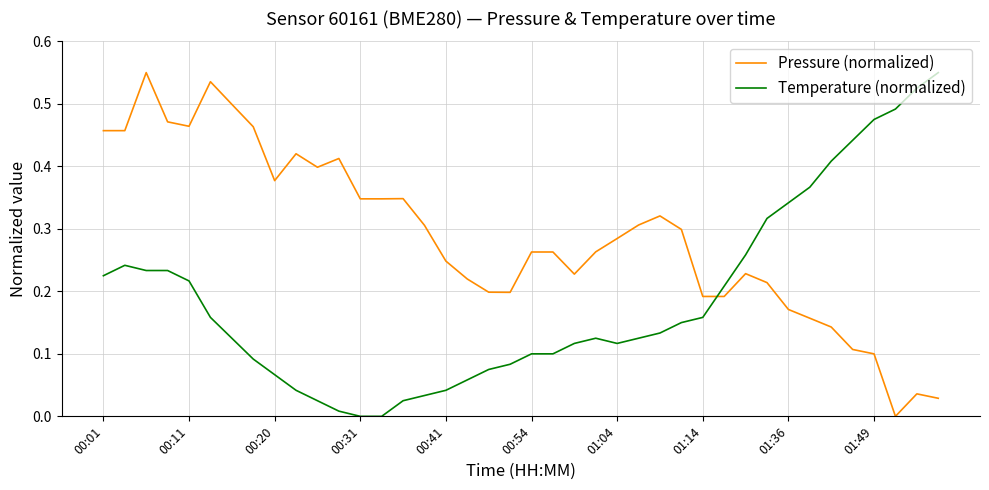

List the series in order of their overall mean, highest first.

Pressure (normalized), Temperature (normalized)